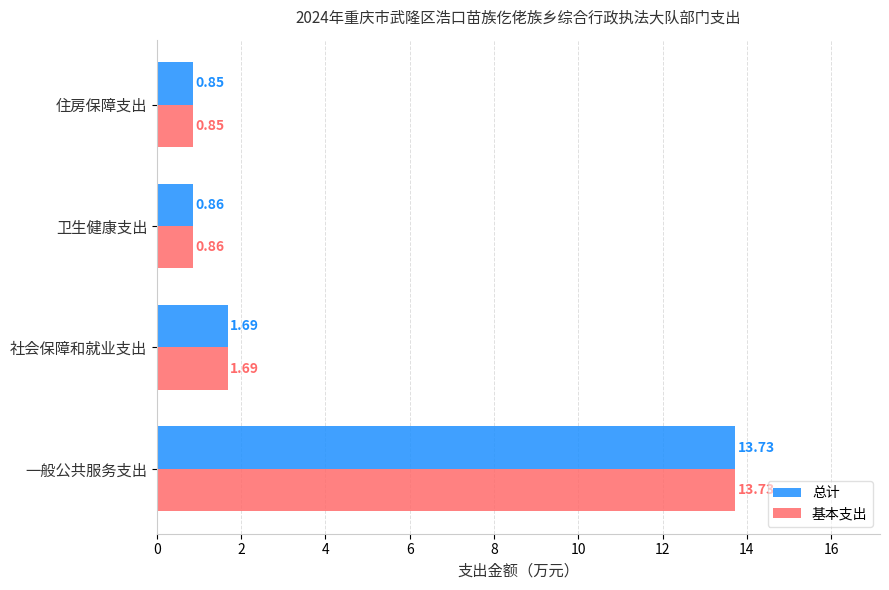

What are all the series names shown in the legend?

总计, 基本支出